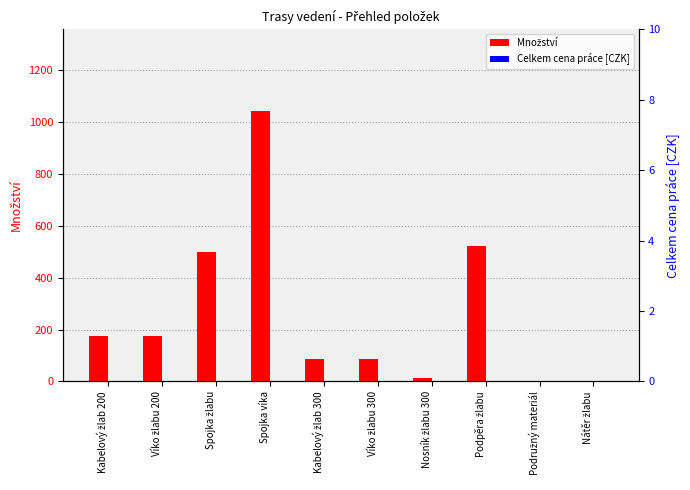

What are all the series names shown in the legend?

Množství, Celkem cena práce [CZK]